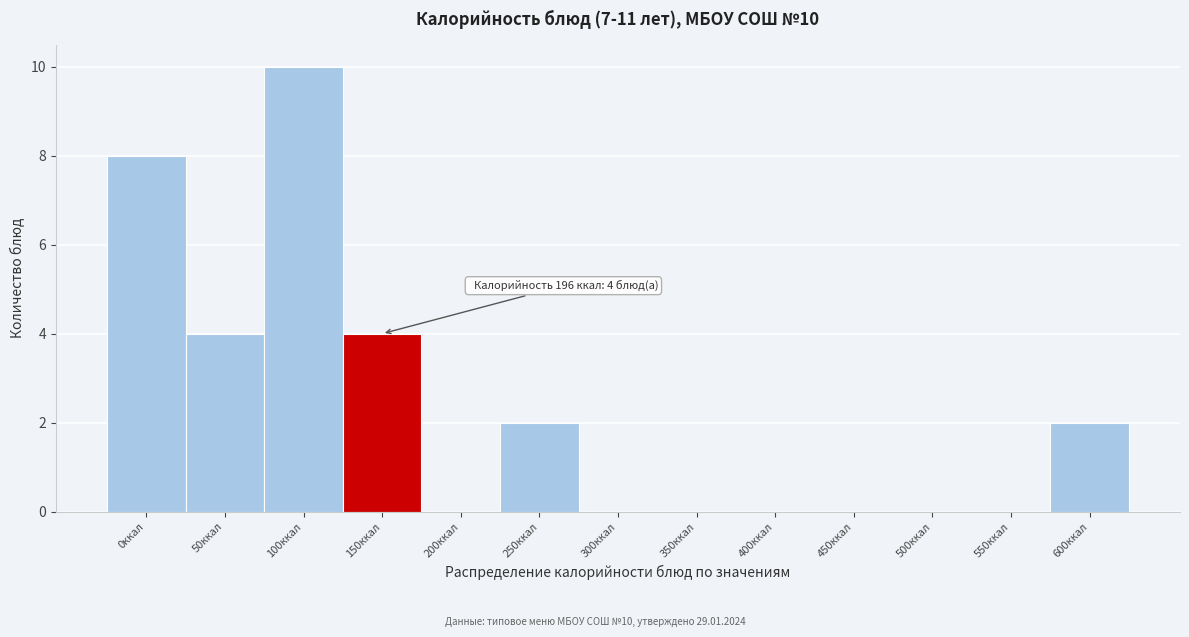

Reading left to right, extract all data points from this chart.

0ккал=8	50ккал=4	100ккал=10	150ккал=4	200ккал=0	250ккал=2	300ккал=0	350ккал=0	400ккал=0	450ккал=0	500ккал=0	550ккал=0	600ккал=2